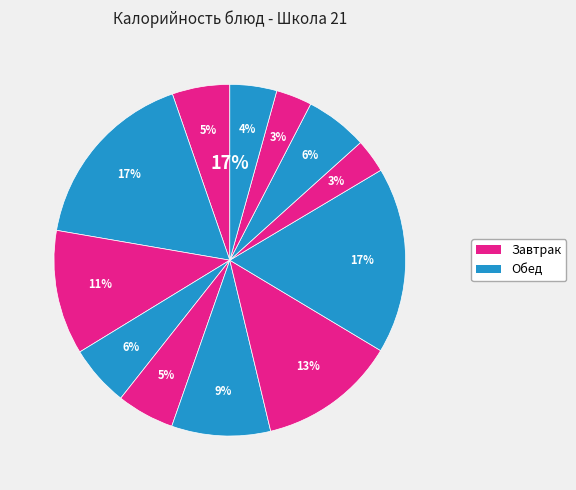

How many segments does this pie chart have?

12